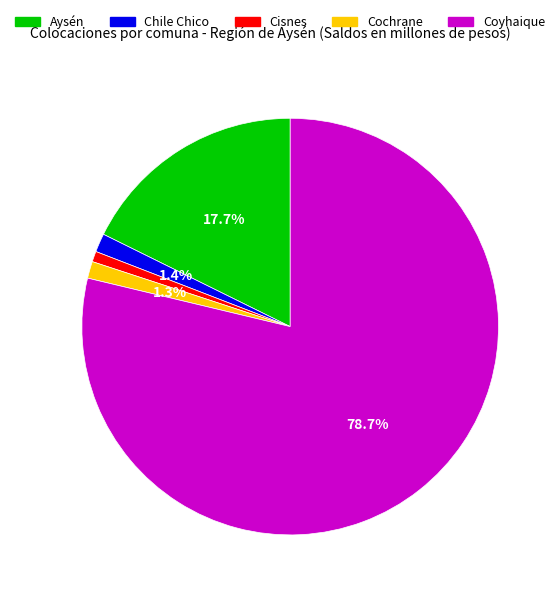

What percentage is the Cochrane slice, to the nearest percent?

1%